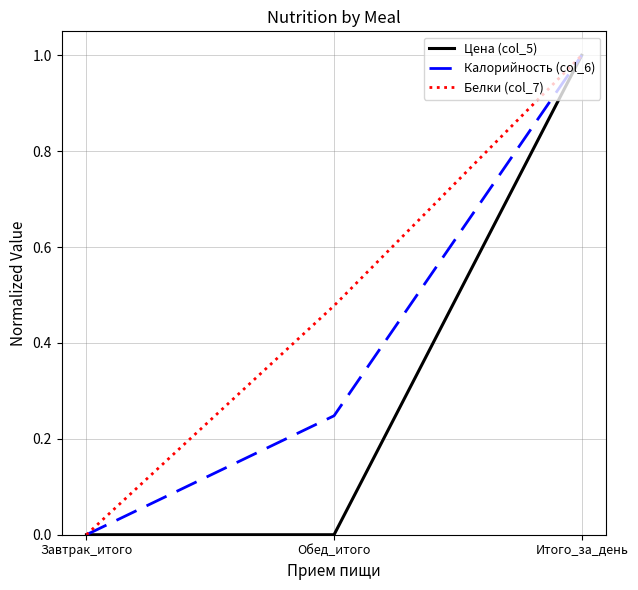

Which series has the largest total across all categories?

Белки (col_7)